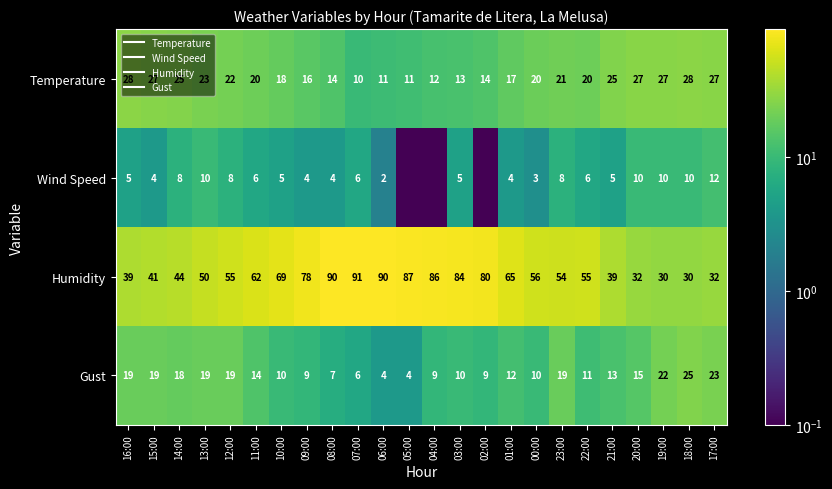

The Temperature series shows 5.4 at 10:00. True or false?

False